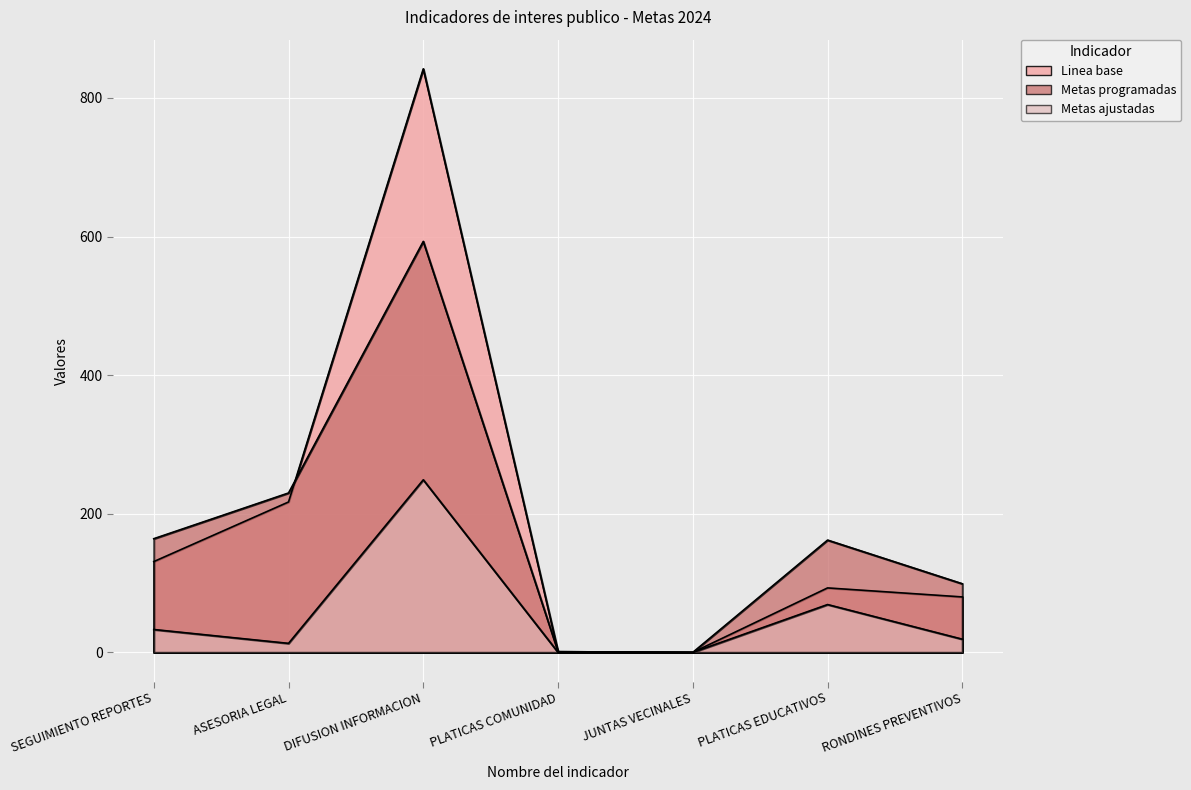

True or false: Linea base has a value of 131 at SEGUIMIENTO REPORTES.

True